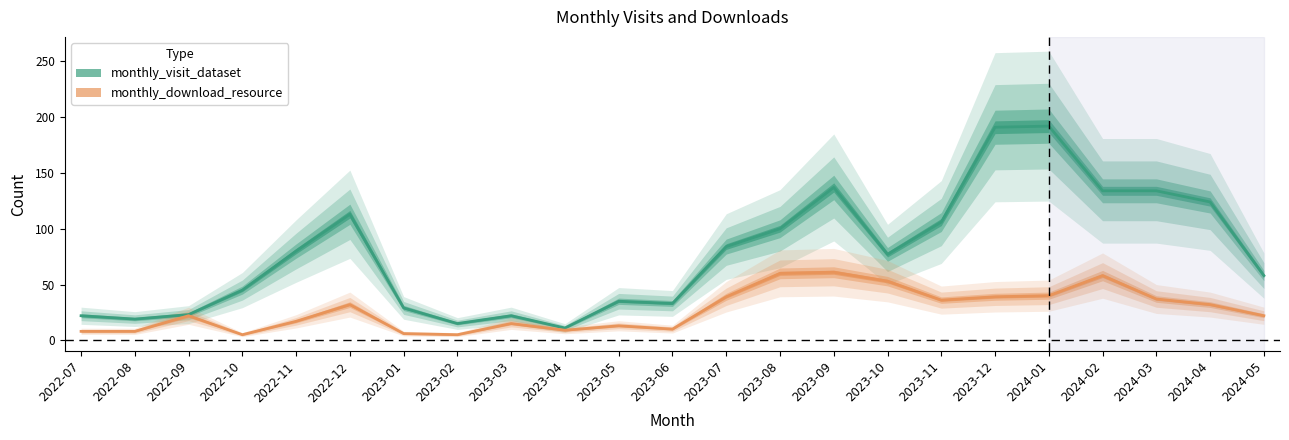

In monthly_visit_dataset, how many points are higher than both neighbors (excluding endpoints)?

5